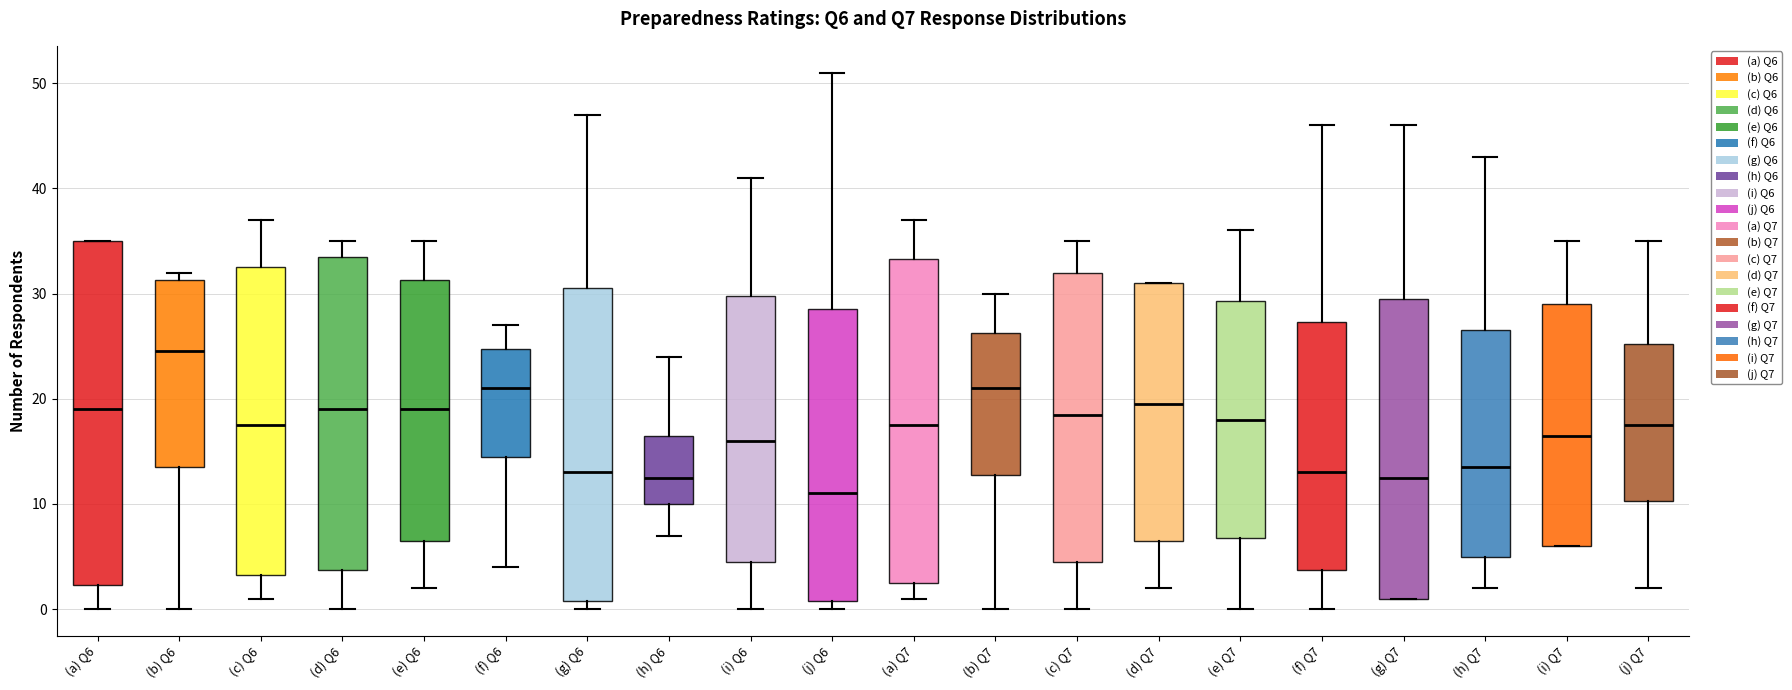

Reading left to right, read every box against the y-axis: the position of its median line, the range the box covers, and the ends of its whiskers. The values are not printed on the chart, so give them approximately, as read against the axis.

(a) Q6: median 19, box 2 to 35, whiskers 0 to 35
(b) Q6: median 25, box 14 to 31, whiskers 0 to 32
(c) Q6: median 18, box 3 to 33, whiskers 1 to 37
(d) Q6: median 19, box 4 to 34, whiskers 0 to 35
(e) Q6: median 19, box 7 to 31, whiskers 2 to 35
(f) Q6: median 21, box 15 to 25, whiskers 4 to 27
(g) Q6: median 13, box 1 to 31, whiskers 0 to 47
(h) Q6: median 13, box 10 to 17, whiskers 7 to 24
(i) Q6: median 16, box 5 to 30, whiskers 0 to 41
(j) Q6: median 11, box 1 to 29, whiskers 0 to 51
(a) Q7: median 18, box 3 to 33, whiskers 1 to 37
(b) Q7: median 21, box 13 to 26, whiskers 0 to 30
(c) Q7: median 19, box 5 to 32, whiskers 0 to 35
(d) Q7: median 20, box 7 to 31, whiskers 2 to 31
(e) Q7: median 18, box 7 to 29, whiskers 0 to 36
(f) Q7: median 13, box 4 to 27, whiskers 0 to 46
(g) Q7: median 13, box 1 to 30, whiskers 1 to 46
(h) Q7: median 14, box 5 to 27, whiskers 2 to 43
(i) Q7: median 17, box 6 to 29, whiskers 6 to 35
(j) Q7: median 18, box 10 to 25, whiskers 2 to 35